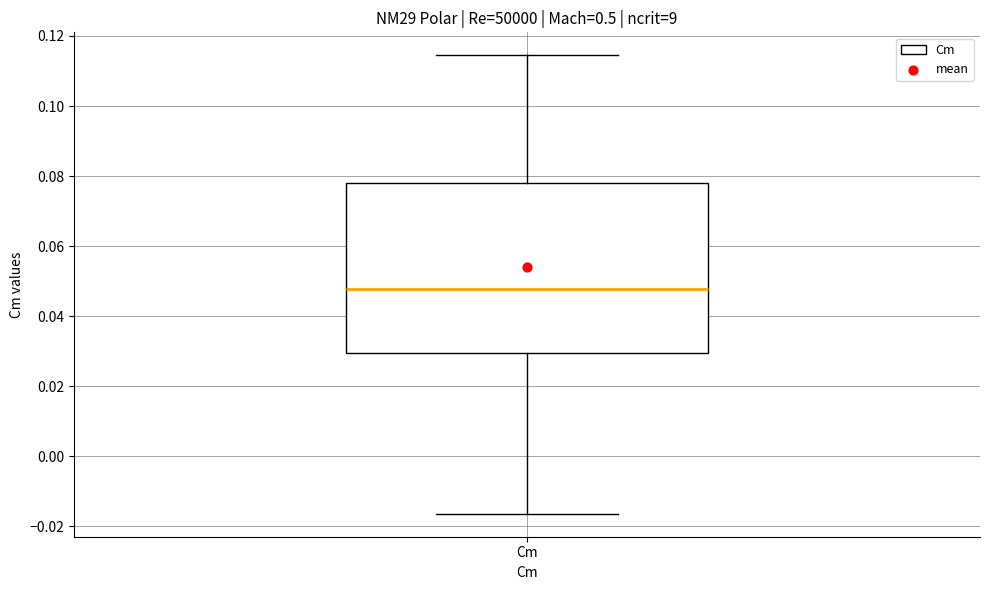

Transcribe this box plot: give where the median line is, the range the box spans, and where the two whiskers end, as read against the y-axis. The values are not printed on the chart, so give them approximately, as read against the axis.

median 0.048, box 0.030 to 0.078, whiskers -0.016 to 0.114